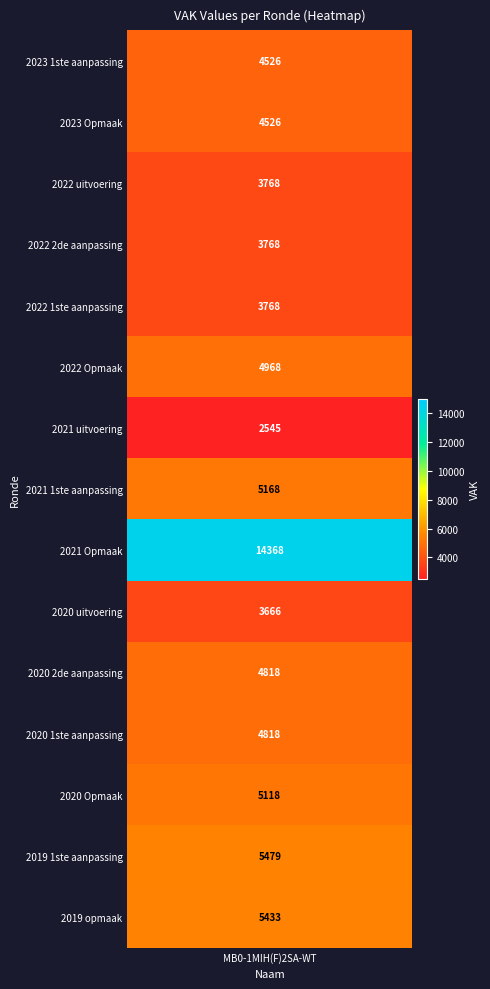

Reading right to left, extract all data points from this chart.

5433	5479	5118	4818	4818	3666	14368	5168	2545	4968	3768	3768	3768	4526	4526